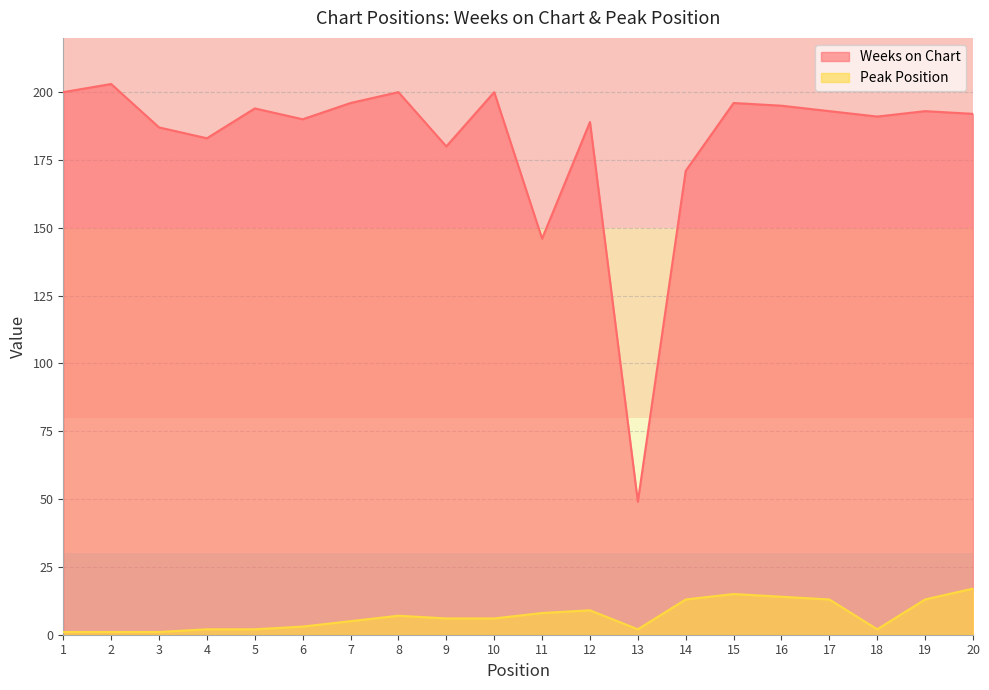

At which category does Weeks on Chart reach its first local peak?

2